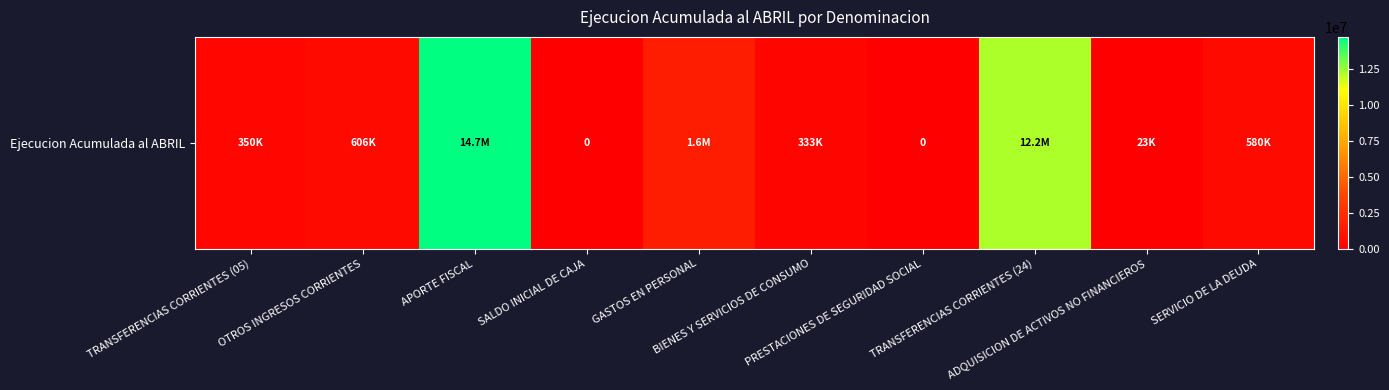

List the labels in order of value, smallest first.

SALDO INICIAL DE CAJA, PRESTACIONES DE SEGURIDAD SOCIAL, ADQUISICION DE ACTIVOS NO FINANCIEROS, BIENES Y SERVICIOS DE CONSUMO, TRANSFERENCIAS CORRIENTES (05), SERVICIO DE LA DEUDA, OTROS INGRESOS CORRIENTES, GASTOS EN PERSONAL, TRANSFERENCIAS CORRIENTES (24), APORTE FISCAL